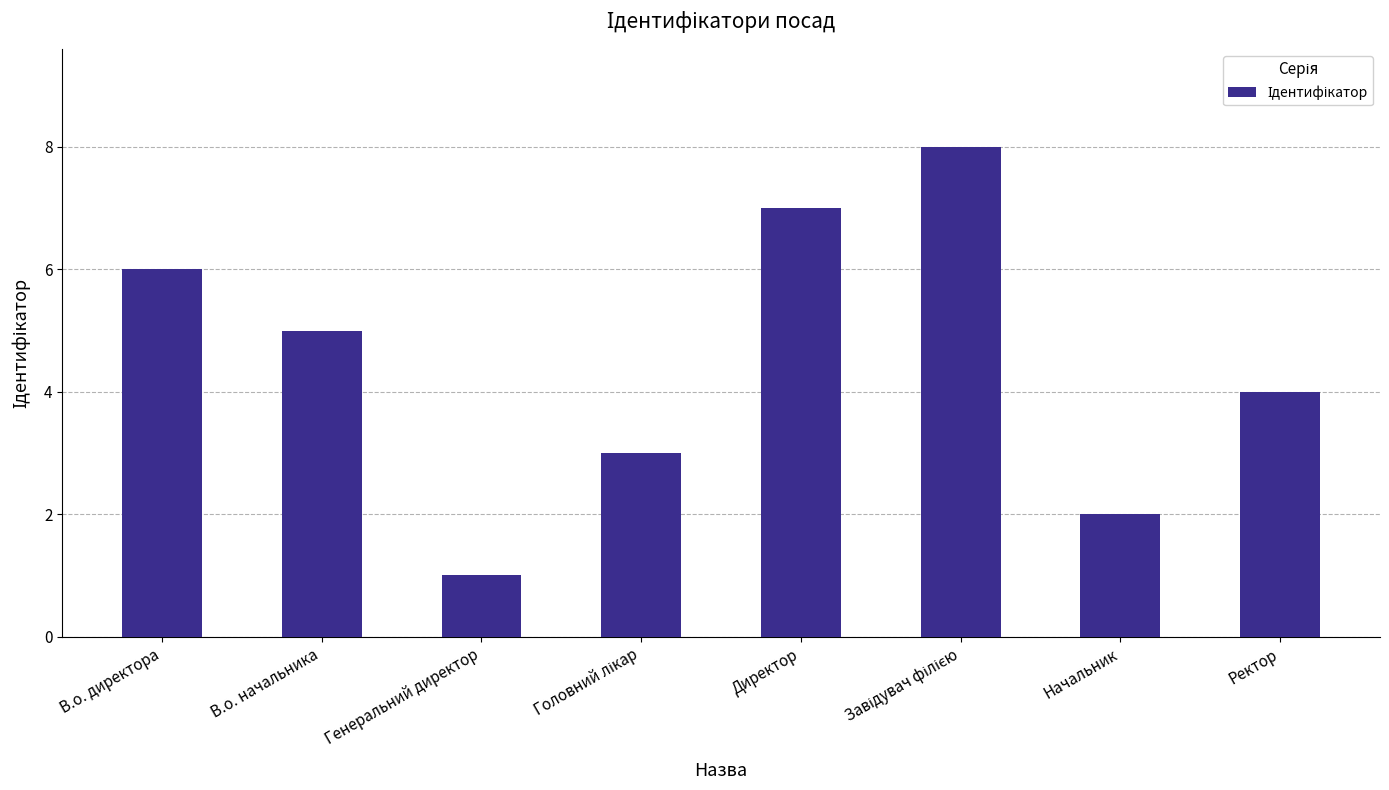

What is the label of the 8th bar from the left?

Ректор